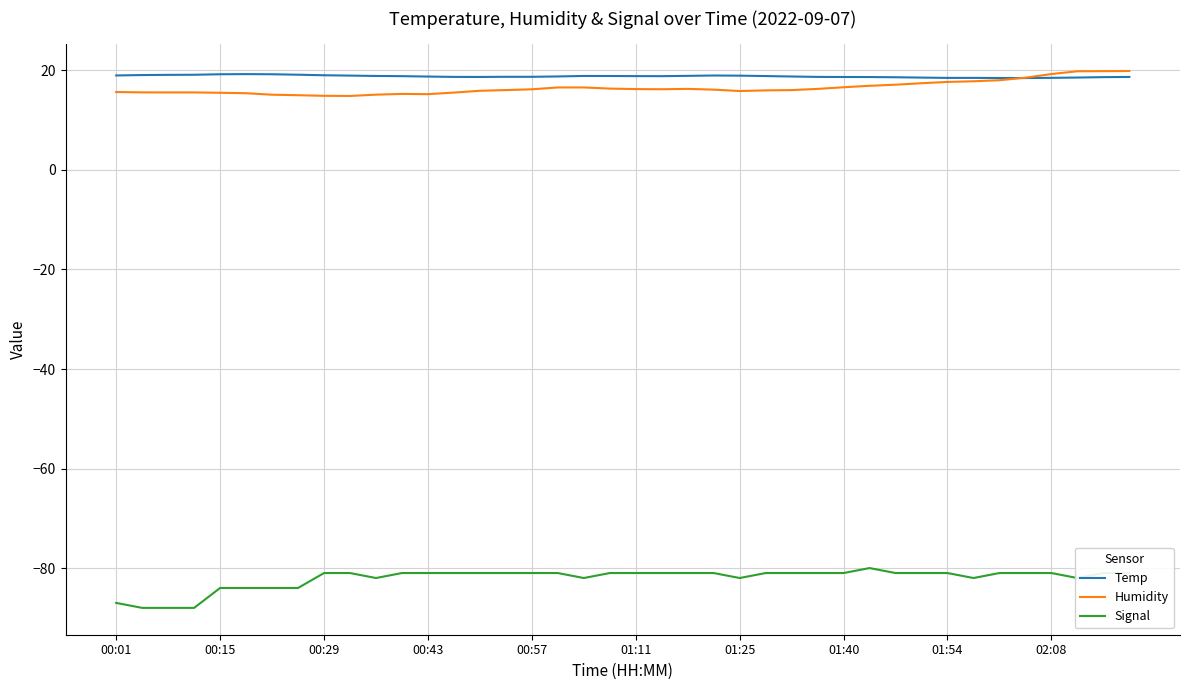

How many intersections are there between Humidity and Temp?

1